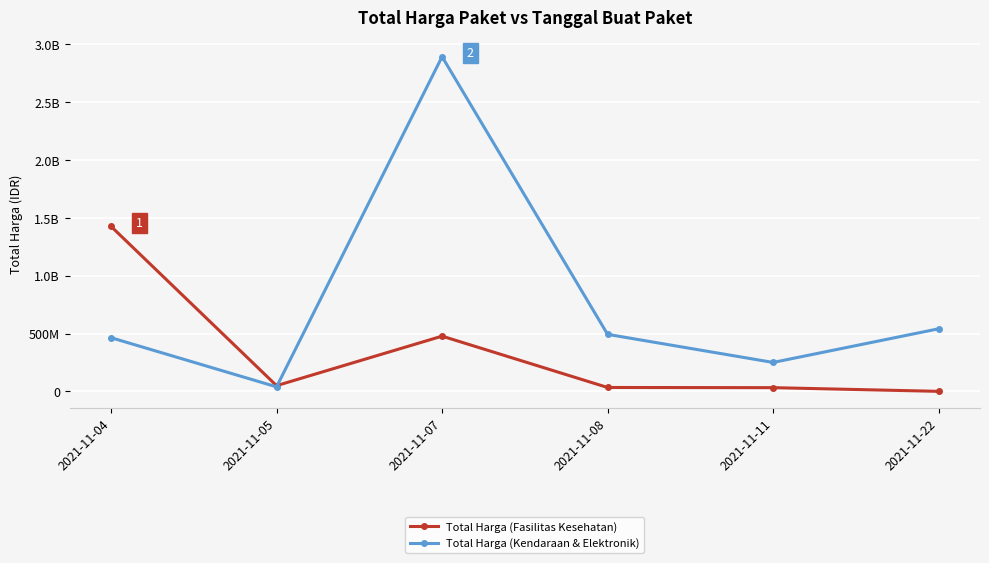

Is the value of Total Harga (Kendaraan & Elektronik) at 2021-11-08 greater than the value of Total Harga (Fasilitas Kesehatan) at 2021-11-22?

Yes